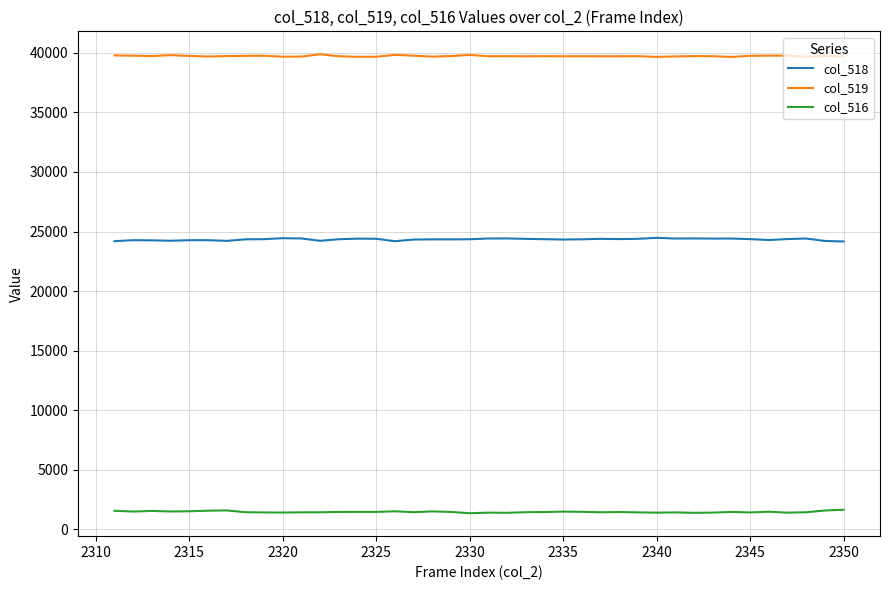

What are all the series names shown in the legend?

col_518, col_519, col_516